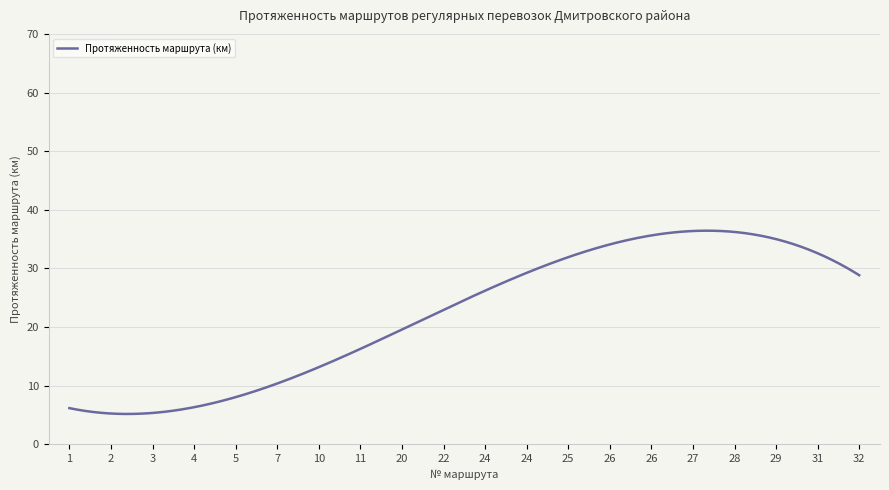

What is the difference between the maximum and minimum values?

31.3